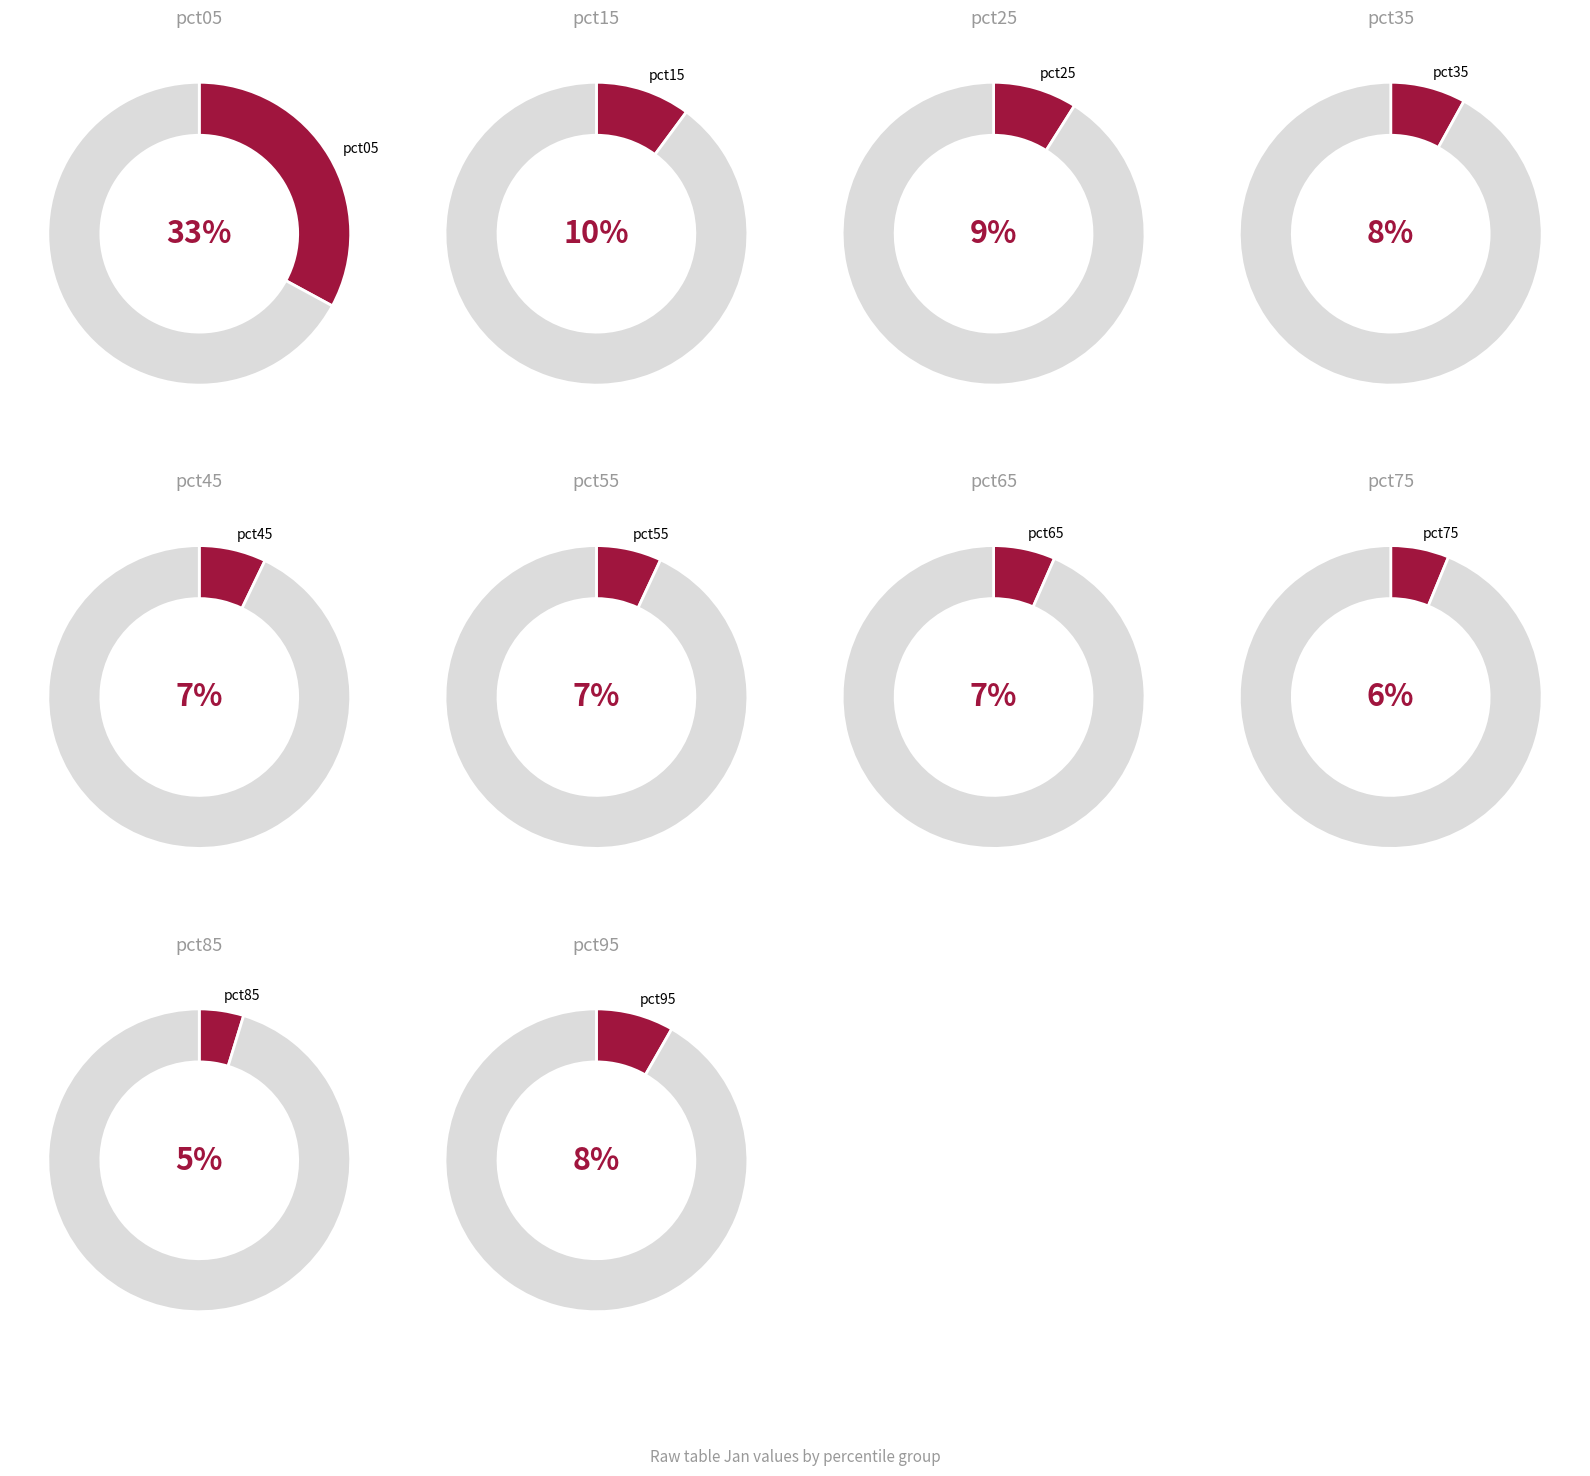

Which has a higher value, pct95 or pct65?

pct95